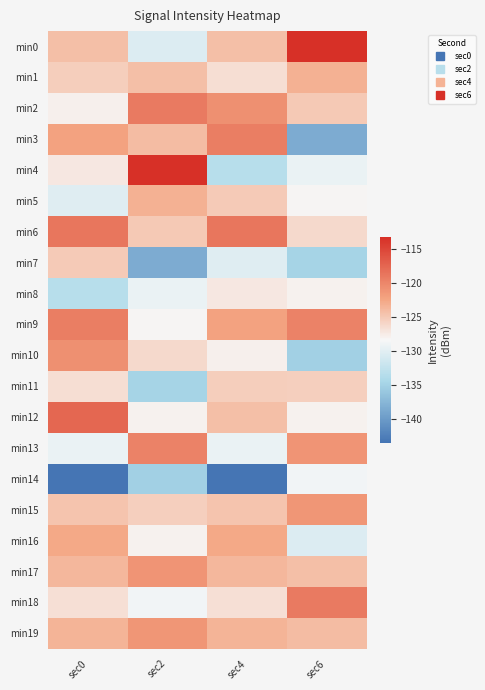

Reading left to right, extract all data points from this chart.

min0: sec0=-124.3	sec2=-130.4	sec4=-124.3	sec6=-113.3
min1: sec0=-125.4	sec2=-124.2	sec4=-126.6	sec6=-123.2
min2: sec0=-127.8	sec2=-119.1	sec4=-120.8	sec6=-125.0
min3: sec0=-122.1	sec2=-124.0	sec4=-119.4	sec6=-138.4
min4: sec0=-127.2	sec2=-113.3	sec4=-133.3	sec6=-129.3
min5: sec0=-130.2	sec2=-123.2	sec4=-125.1	sec6=-128.2
min6: sec0=-118.7	sec2=-125.0	sec4=-118.7	sec6=-126.2
min7: sec0=-125.1	sec2=-138.4	sec4=-130.2	sec6=-134.8
min8: sec0=-133.3	sec2=-129.3	sec4=-127.2	sec6=-127.9
min9: sec0=-119.4	sec2=-128.2	sec4=-122.1	sec6=-119.7
min10: sec0=-120.8	sec2=-126.2	sec4=-127.8	sec6=-135.1
min11: sec0=-126.6	sec2=-134.8	sec4=-125.4	sec6=-125.4
min12: sec0=-117.6	sec2=-127.9	sec4=-124.3	sec6=-128.0
min13: sec0=-129.4	sec2=-119.7	sec4=-129.4	sec6=-121.1
min14: sec0=-143.4	sec2=-135.1	sec4=-143.4	sec6=-128.7
min15: sec0=-124.7	sec2=-125.4	sec4=-124.7	sec6=-121.2
min16: sec0=-122.7	sec2=-128.0	sec4=-122.7	sec6=-130.4
min17: sec0=-123.7	sec2=-121.1	sec4=-123.7	sec6=-124.2
min18: sec0=-126.7	sec2=-128.7	sec4=-126.7	sec6=-119.1
min19: sec0=-123.4	sec2=-121.2	sec4=-123.4	sec6=-124.0